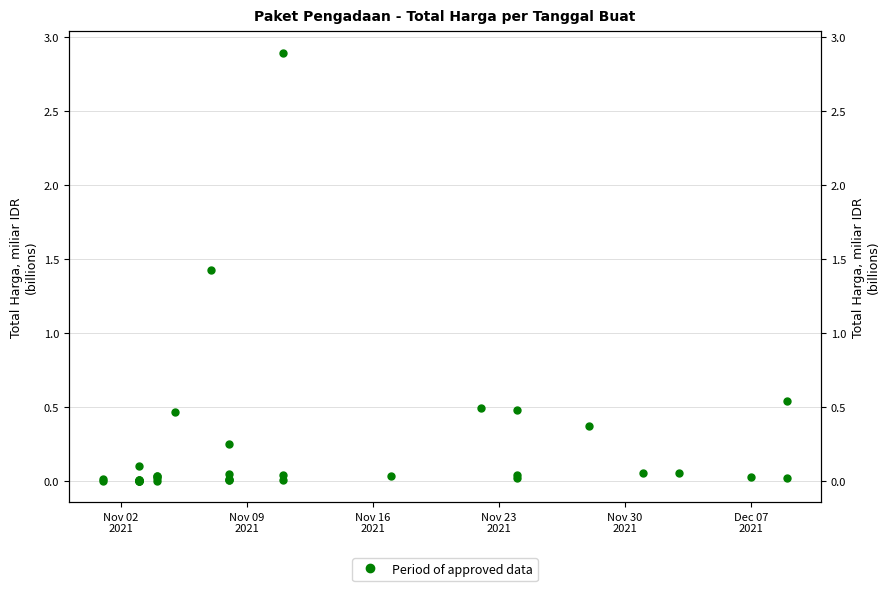

The value at 23 is 0.0. True or false?

False